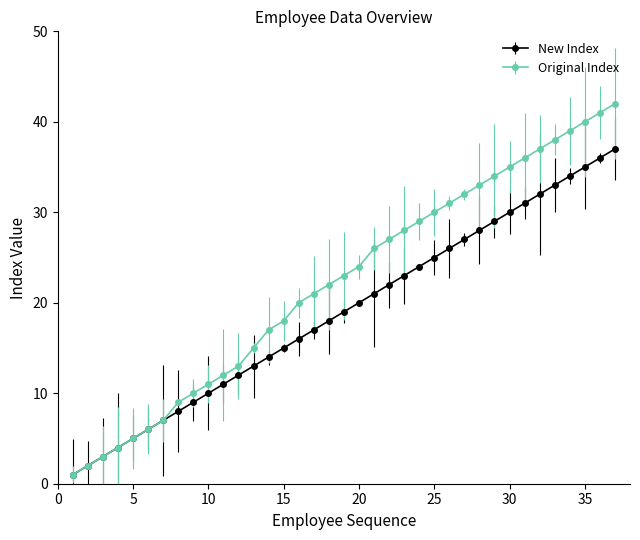

Does the chart display data point markers on the line(s)?

Yes